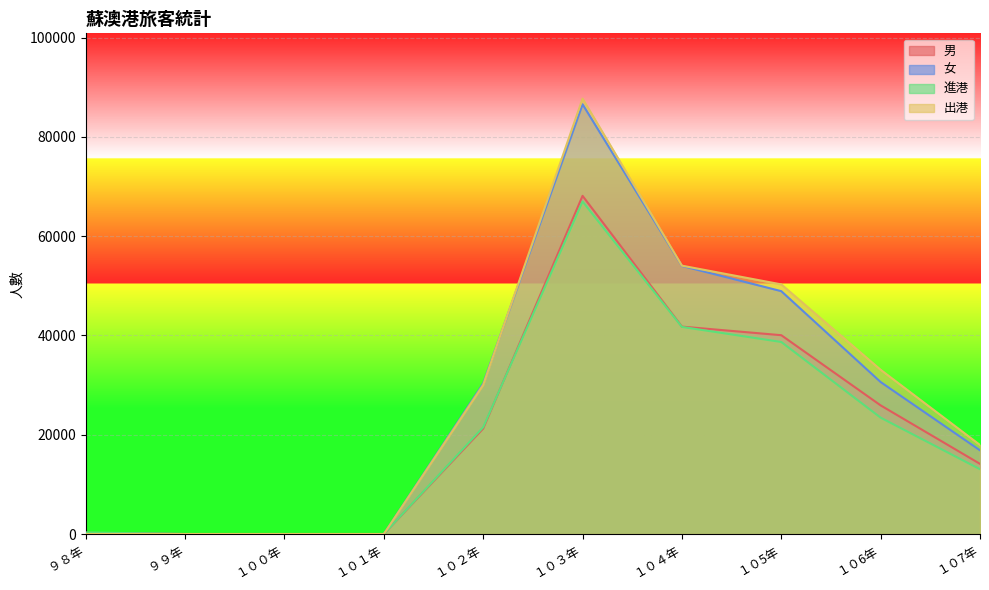

The 出港 series shows 33088 at １０6年. True or false?

True